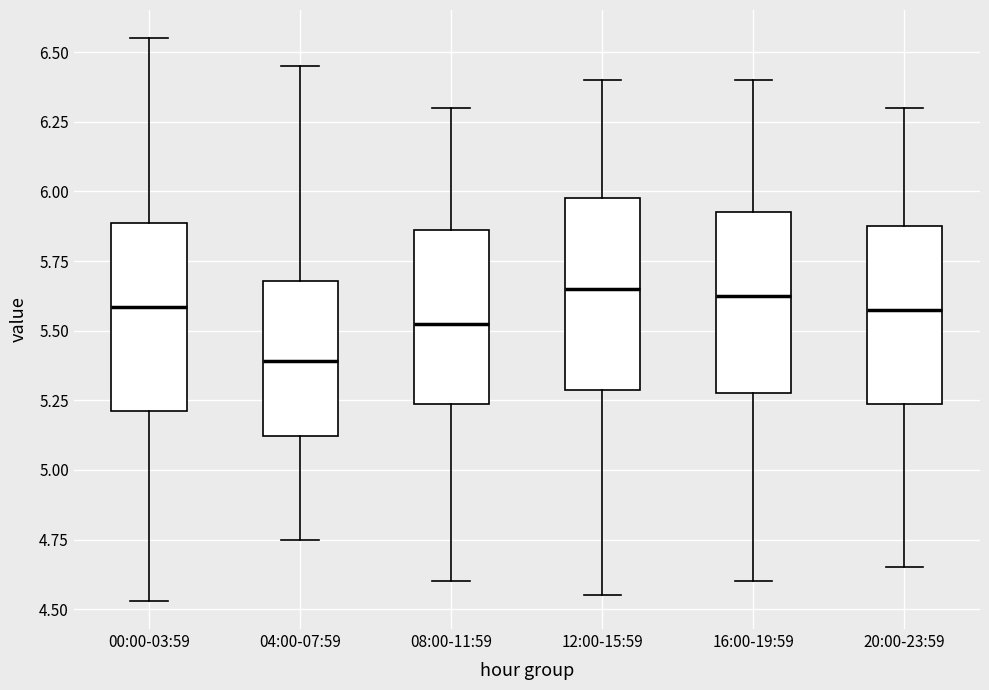

Where is the upper edge of the box for 12:00-15:59 on the y-axis? The values are not printed on the chart, so give them approximately, as read against the axis.

6.00